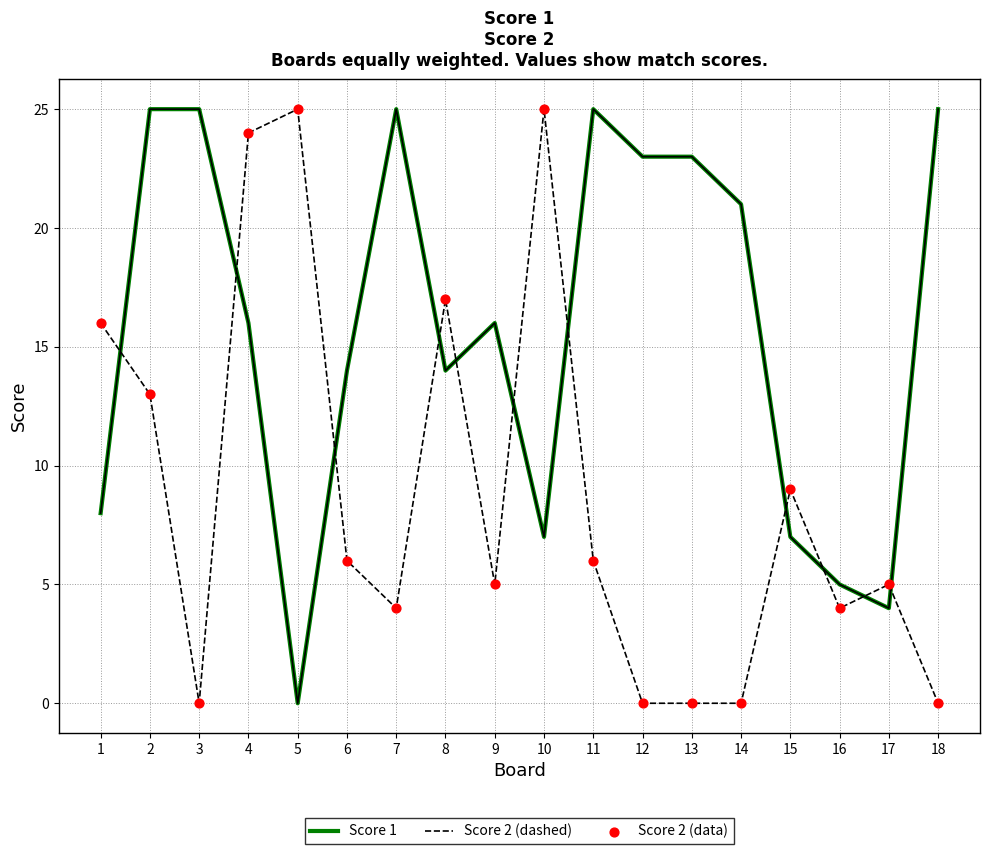

What is the total value across all series at 1?

24